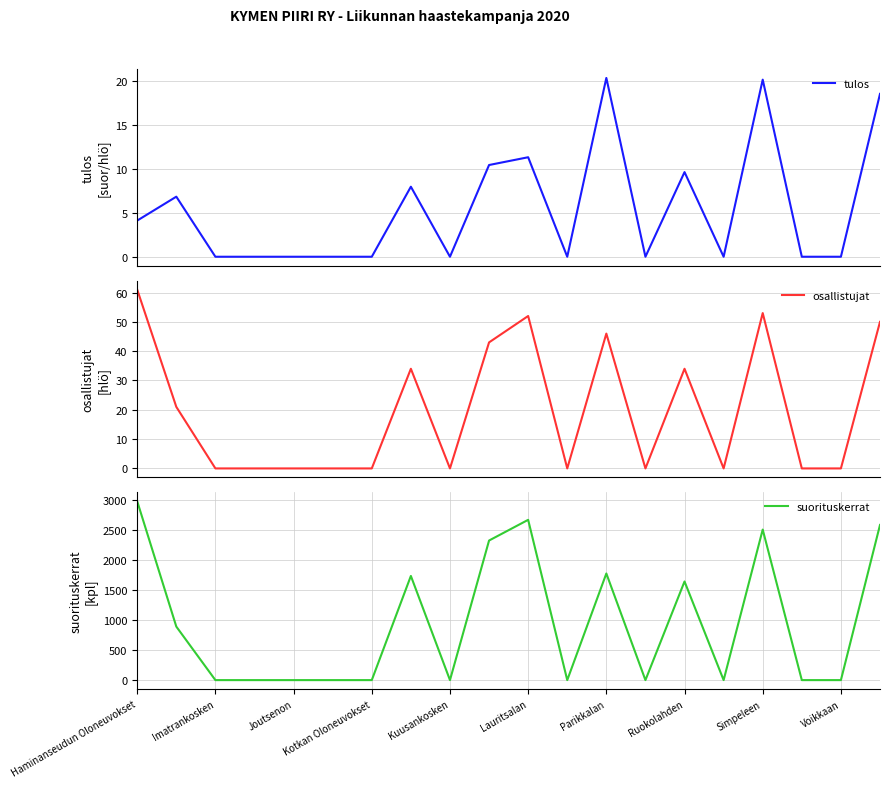

What is the maximum value for osallistujat?

61